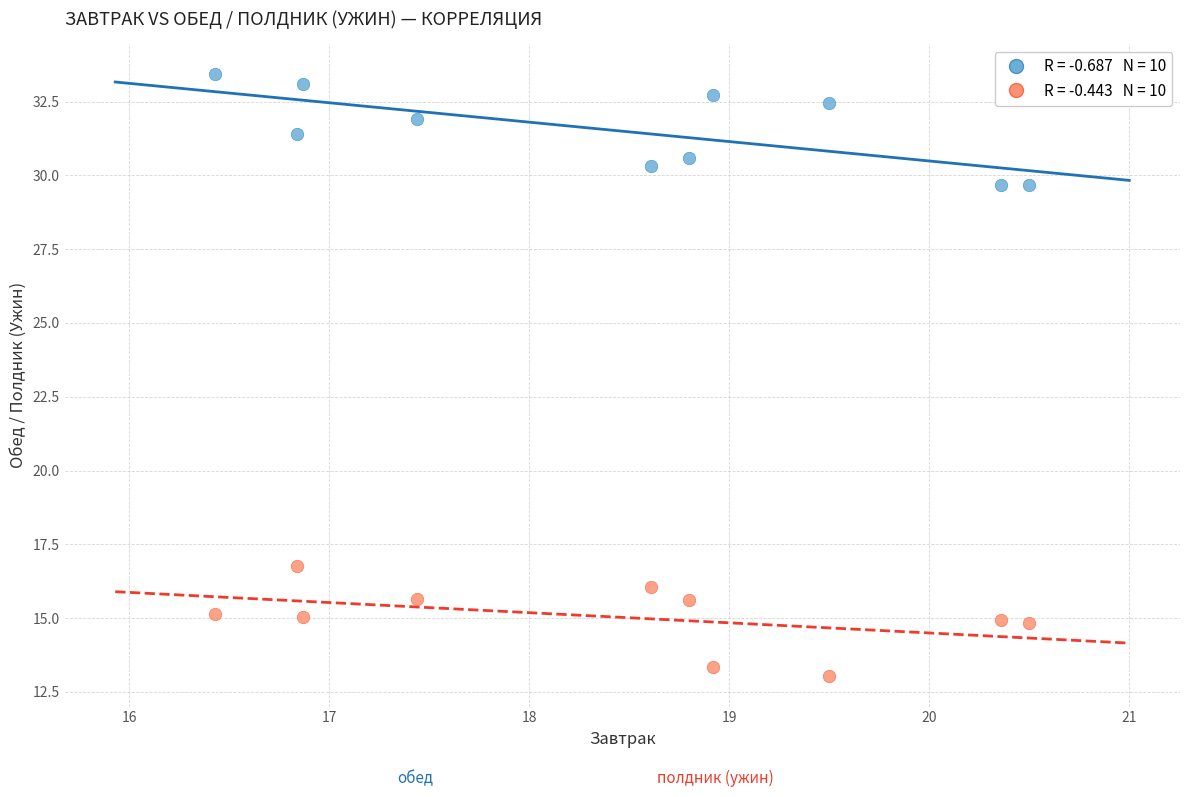

Across all series, what Y value is closest to 23?

16.8